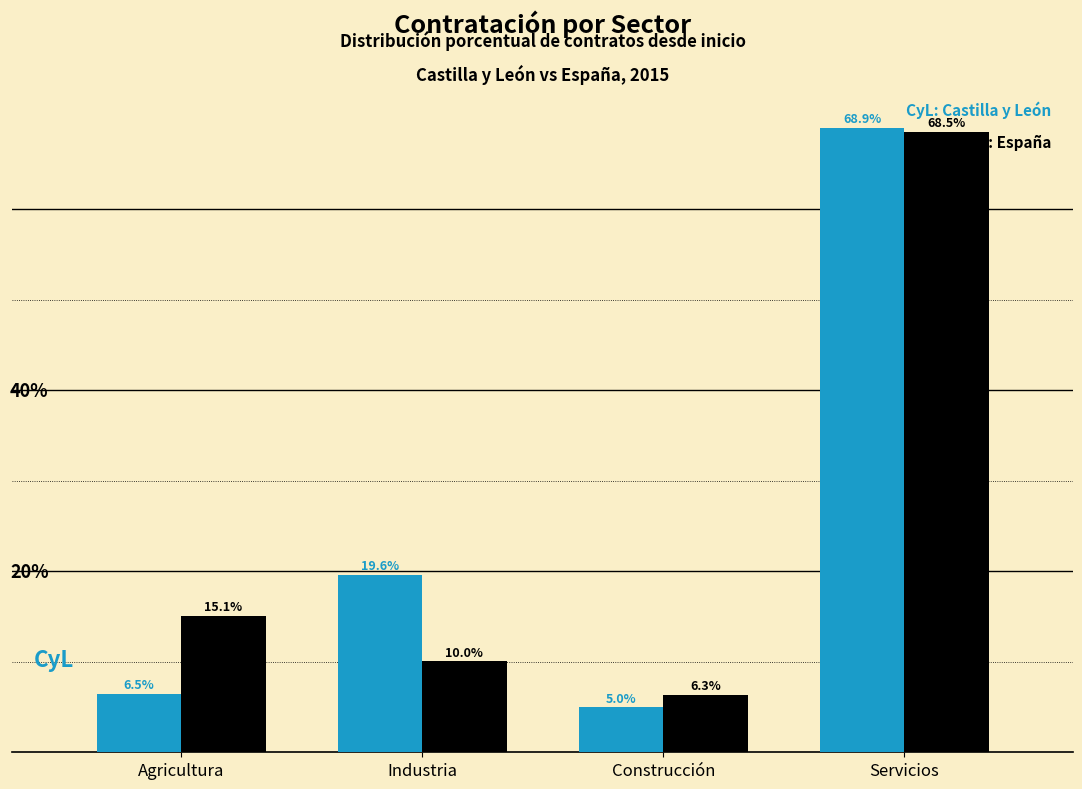

Which category has the highest value across all series?

Servicios